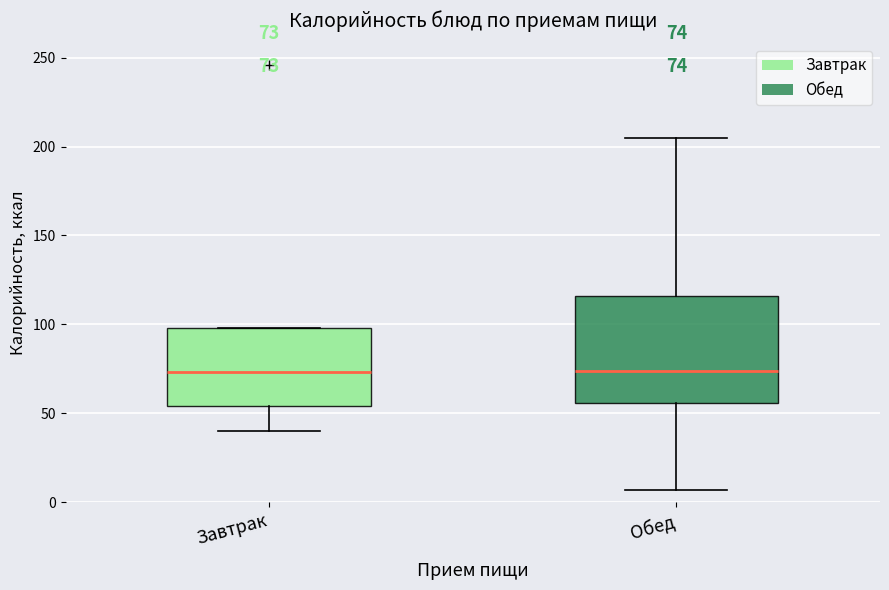

Comparing the boxes themselves (not the whiskers), which one is the tallest?

Обед